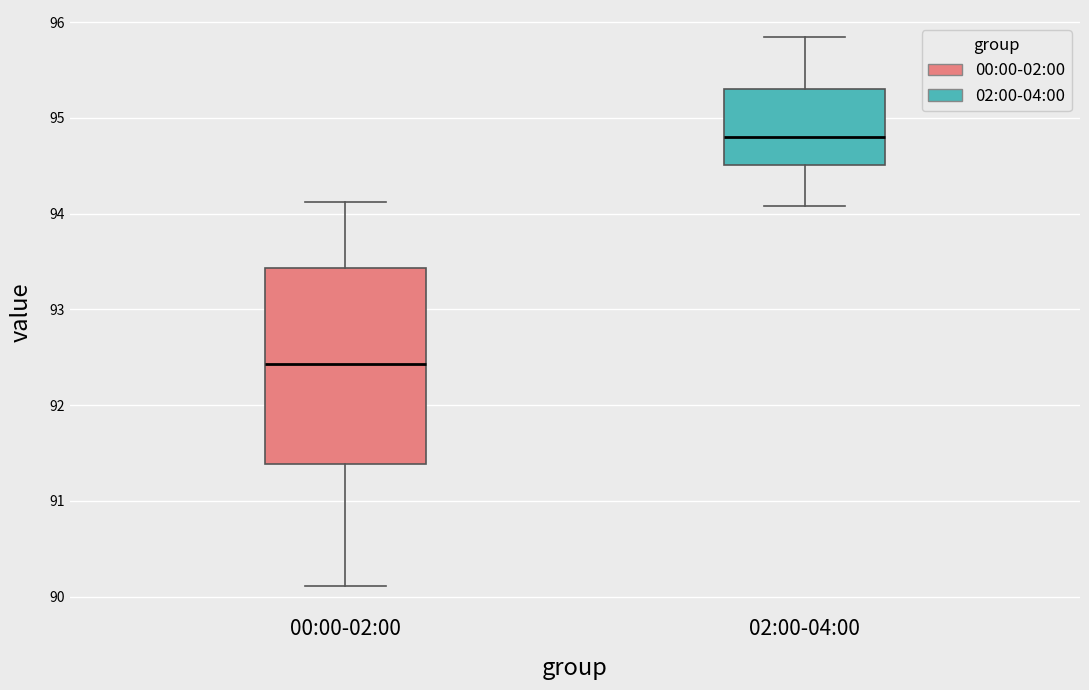

Which box's median line is the lowest?

00:00-02:00